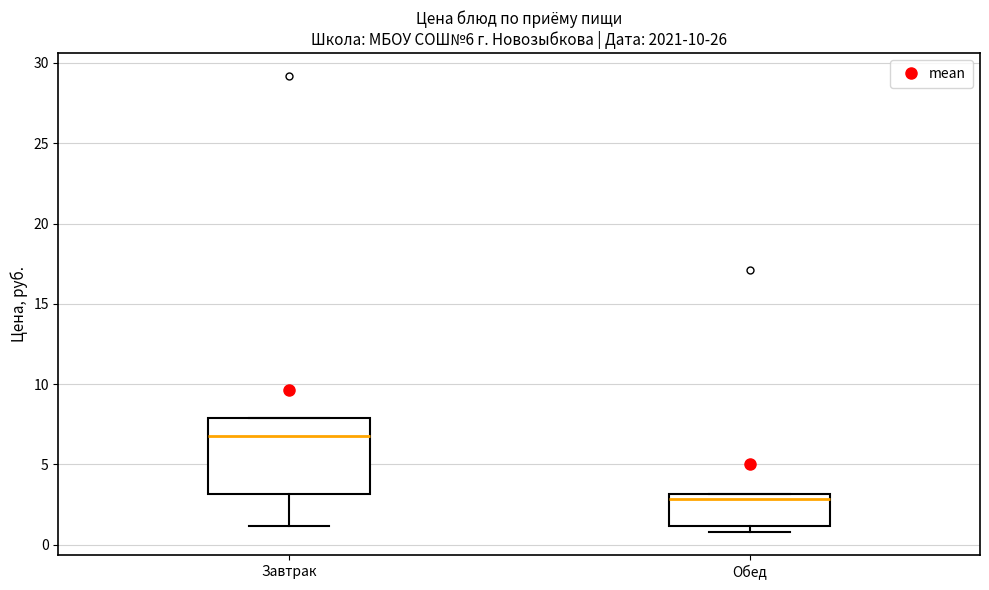

Comparing the boxes themselves (not the whiskers), which one is the tallest?

Завтрак